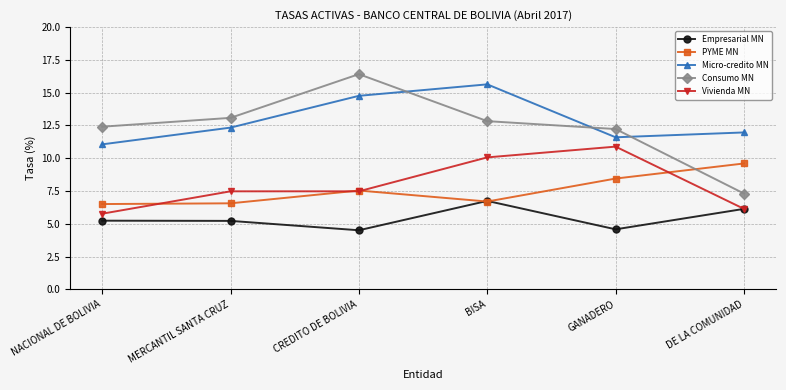

Does the chart have visible grid lines?

Yes